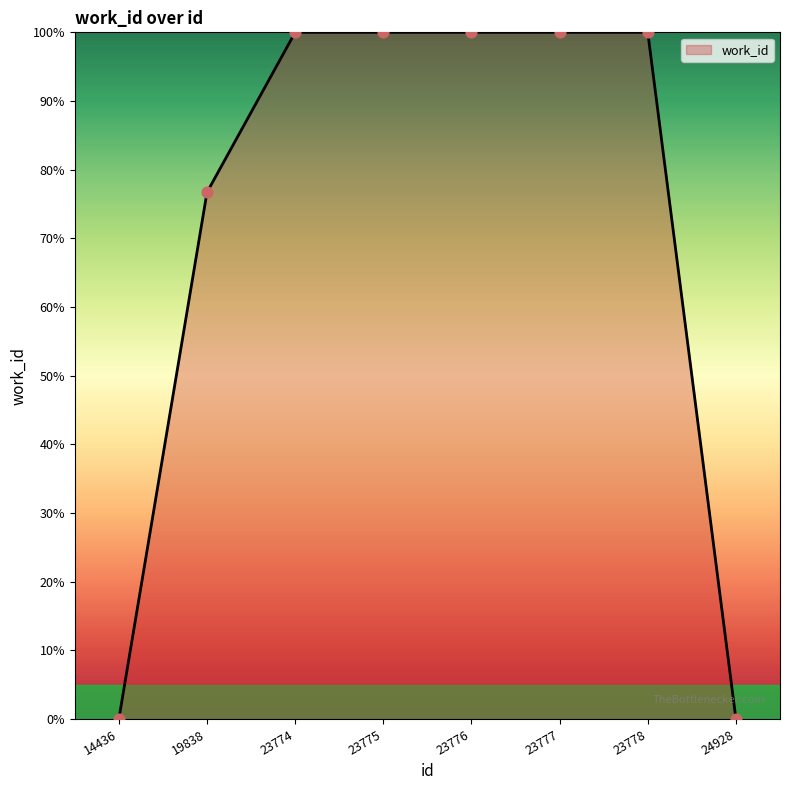

What is the ratio of the value at 23775 to the value at 19838?

1.3